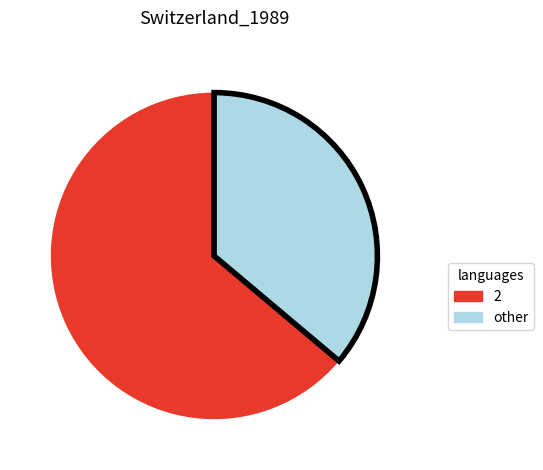

How many segments does this pie chart have?

2